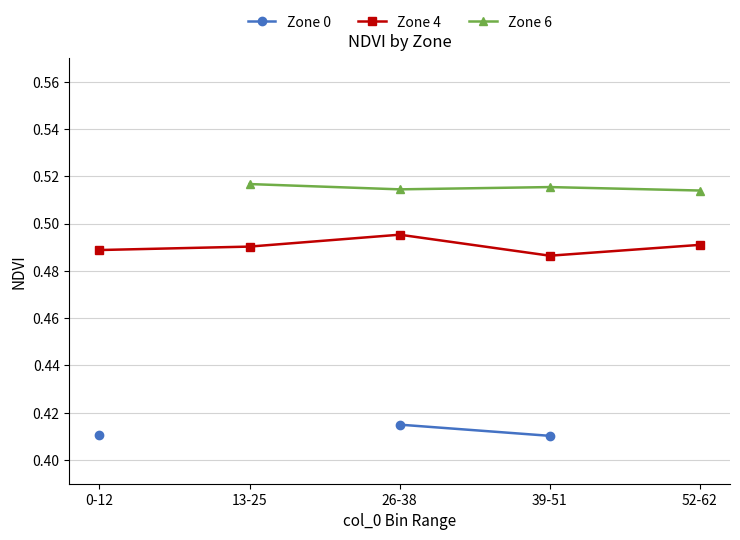

In Zone 6, how many points are lower than both neighbors (excluding endpoints)?

1